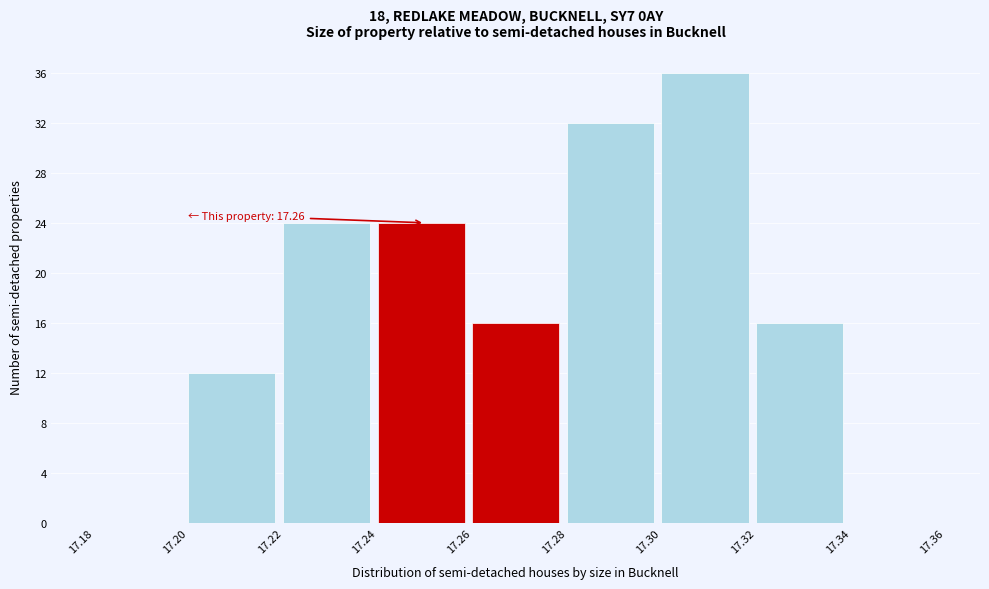

Which range on the x-axis has the tallest bar?

17.30 to 17.32